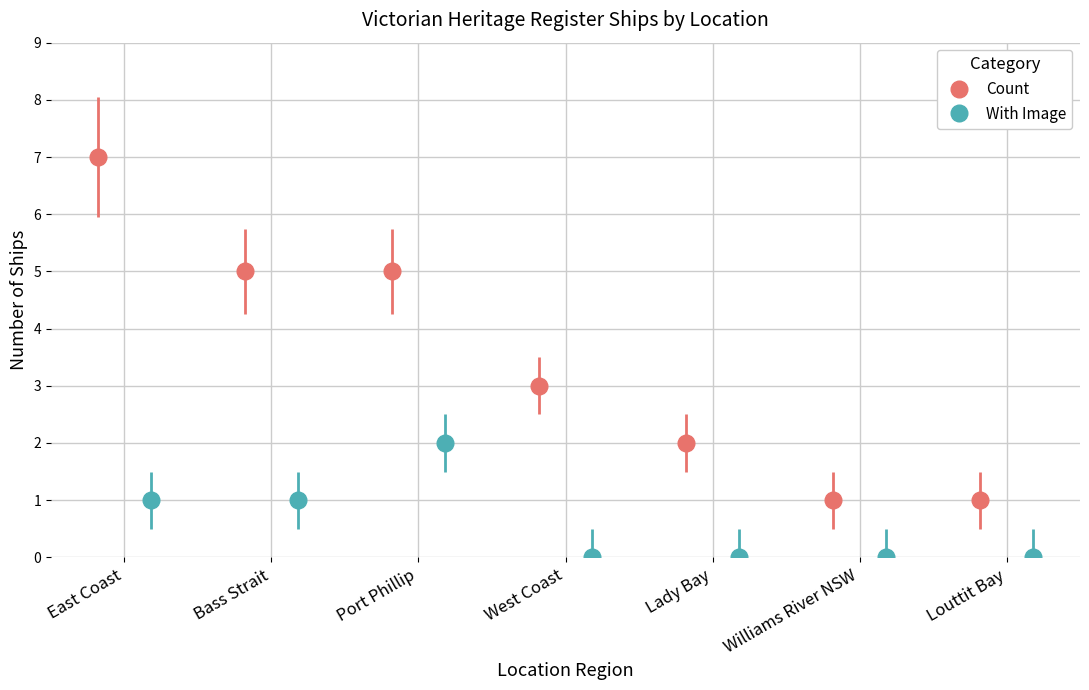

Are the bars horizontal?

No